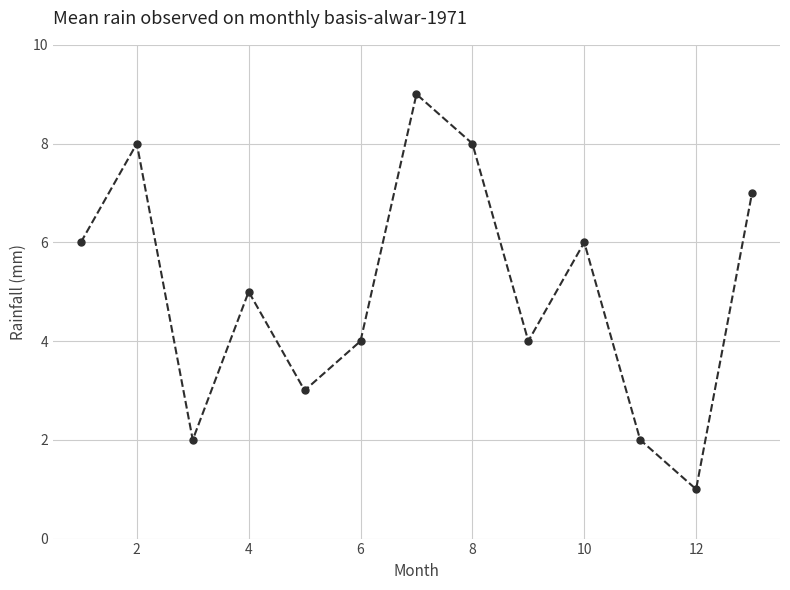

What is the difference between the second highest and minimum values?

7